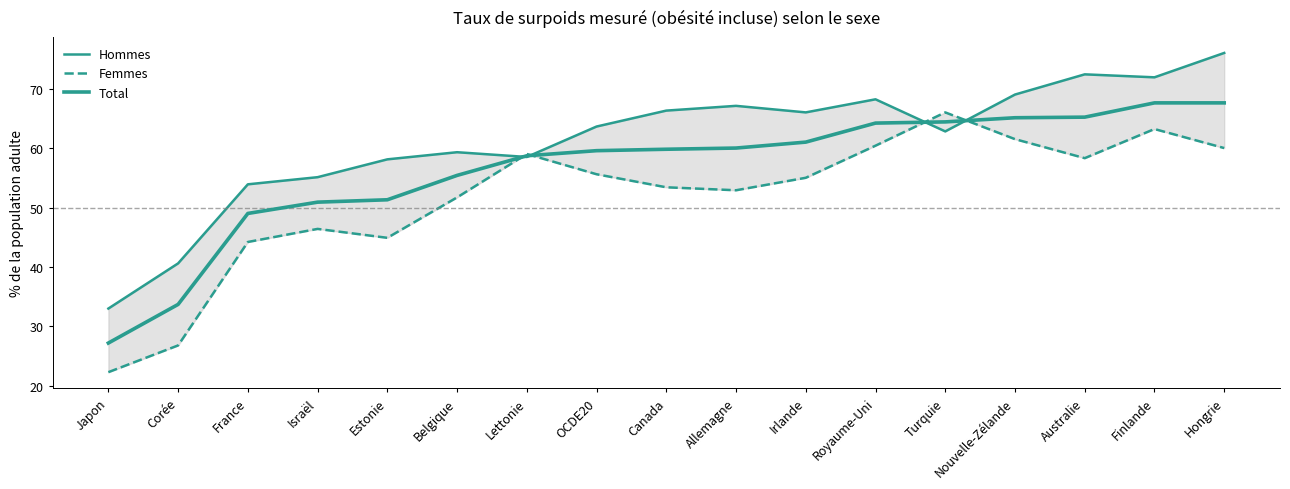

Rank the series by their maximum value, from highest to lowest.

Hommes, Total, Femmes